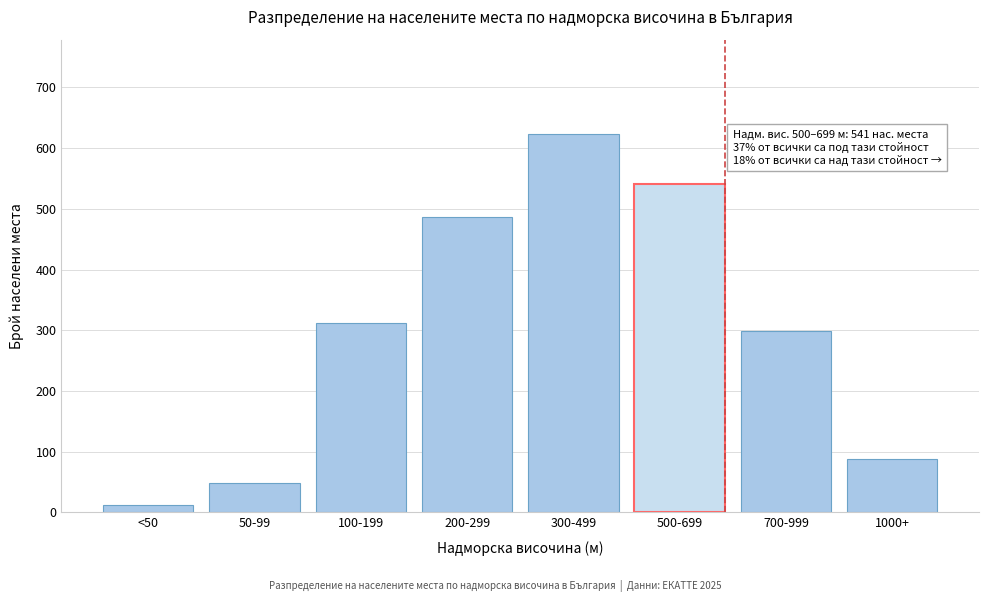

Reading left to right, transcribe all the data shown in this chart.

<50=12	50-99=48	100-199=312	200-299=487	300-499=623	500-699=541	700-999=298	1000+=87